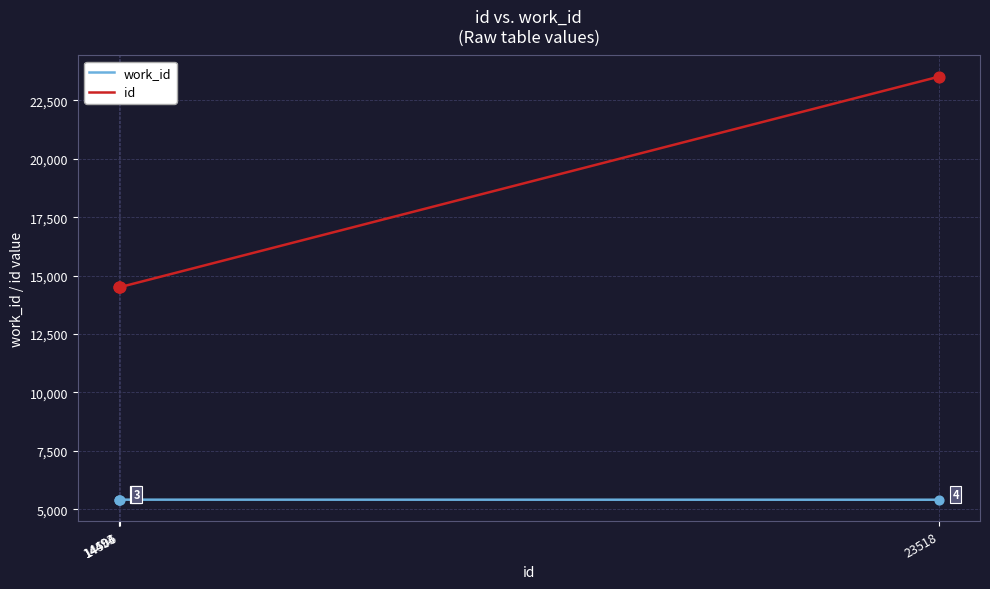

At how many categories does at least one series exceed 22594?

1